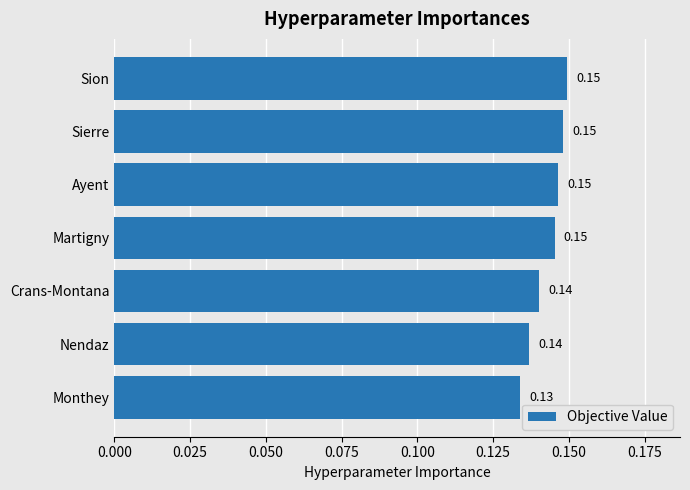

What is the sum of the values at Monthey and Crans-Montana?

0.3